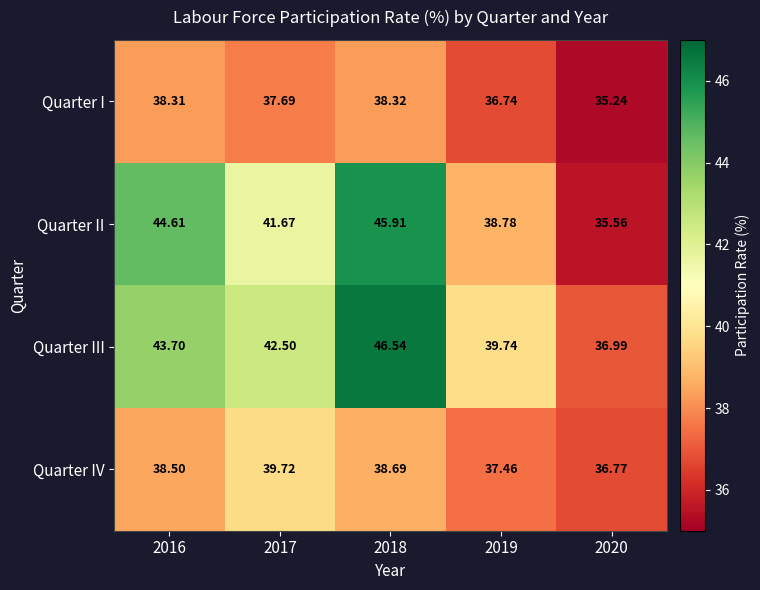

Which series has the largest total across all categories?

Quarter III